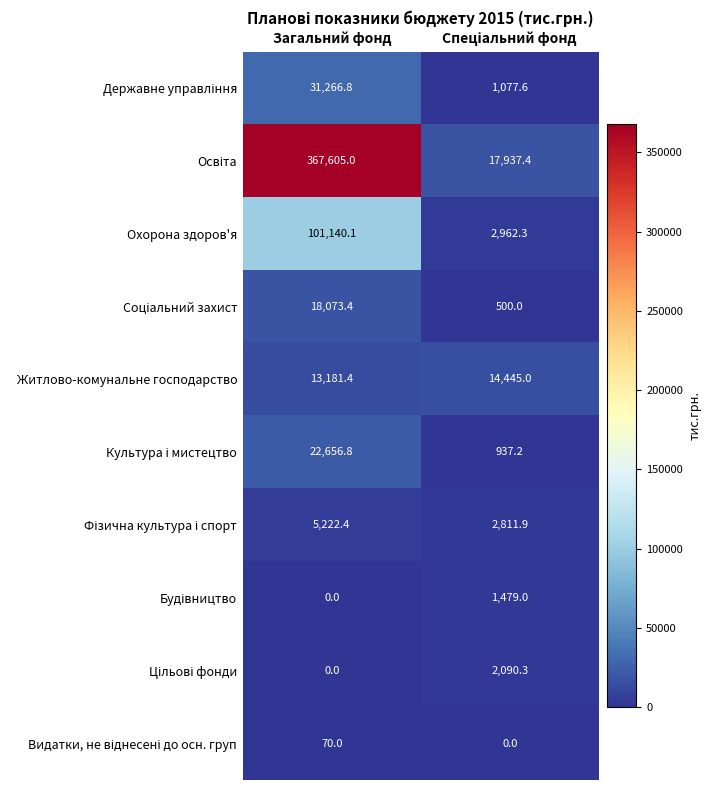

Which category has the highest value in the Охорона здоров'я series?

Загальний фонд